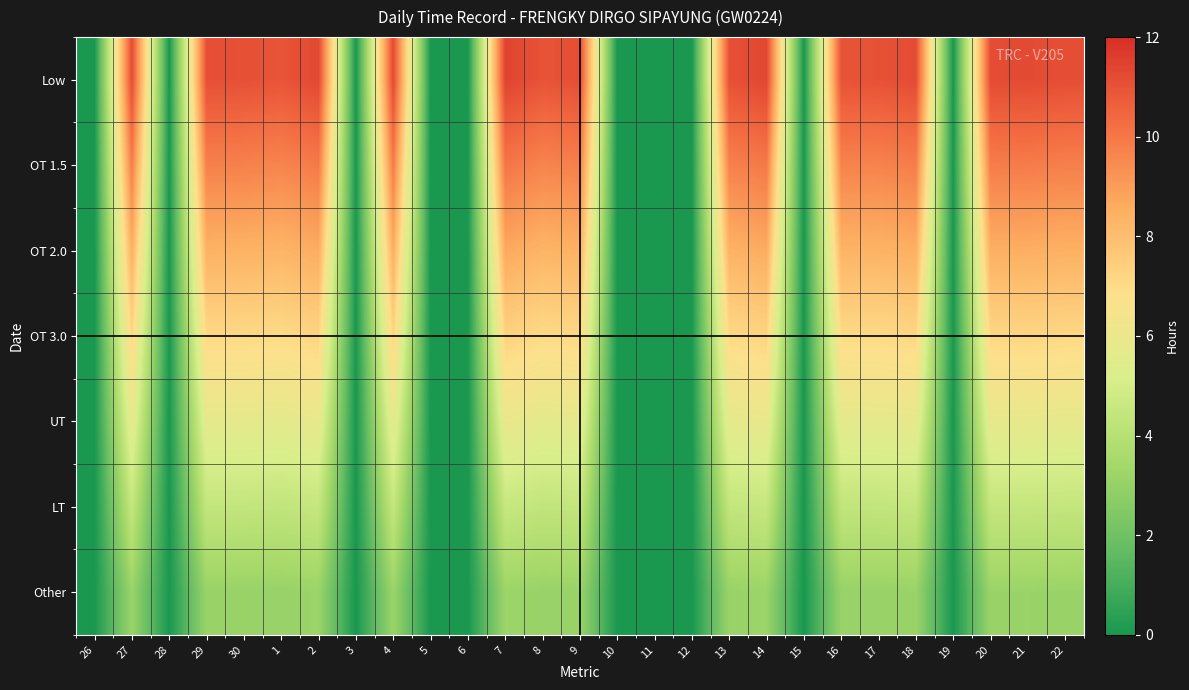

List the series in order of their peak value, lowest first.

Other, LT, UT, OT 3.0, OT 2.0, OT 1.5, Low